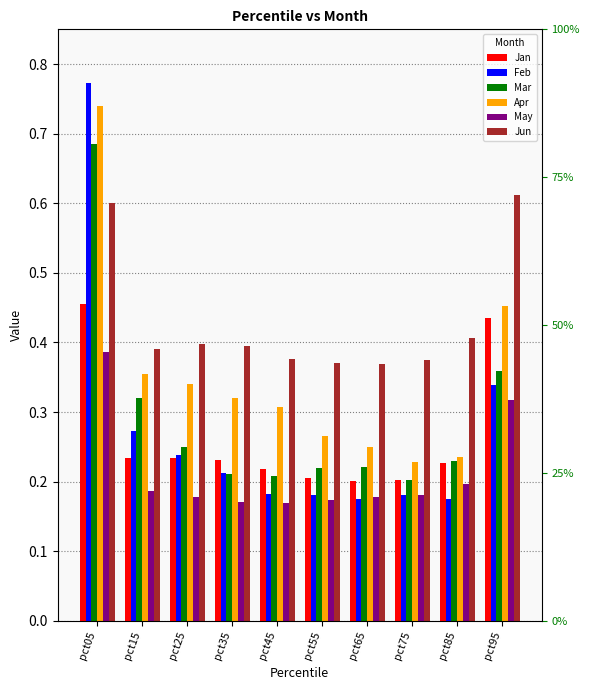

What is the total value across all series at pct75?

1.4